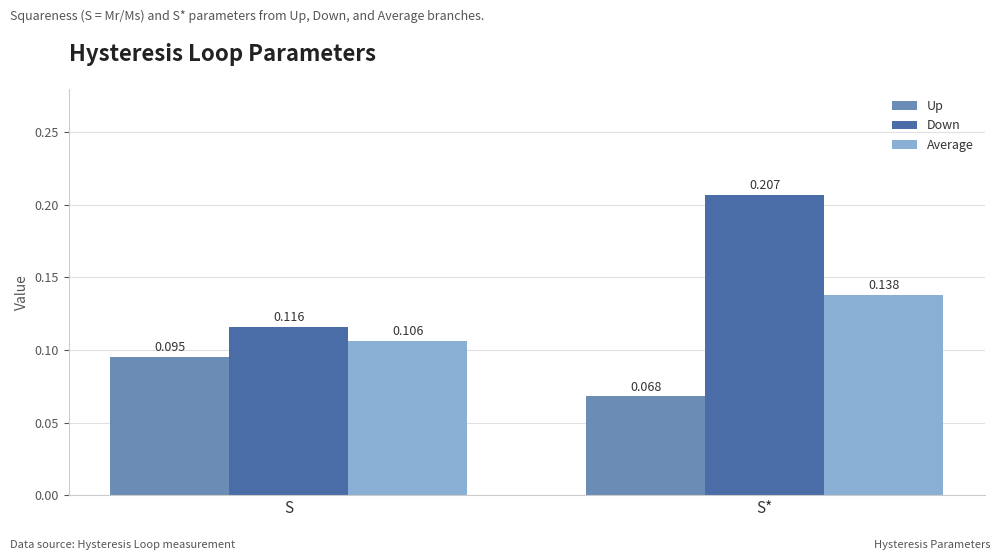

At which category does the chart reach its peak across all series?

S*